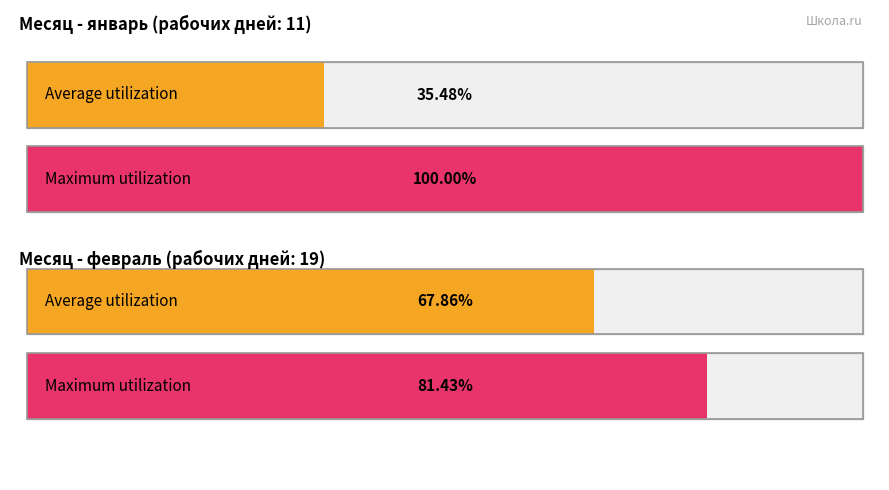

Are the bars grouped side by side (vs. stacked)?

Yes